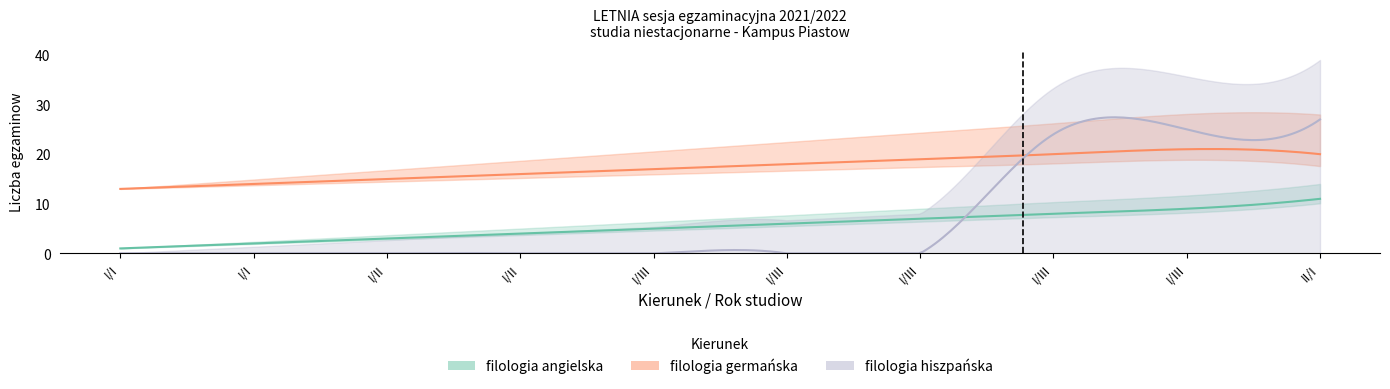

Is the value of filologia germańska at I/I greater than the value of filologia angielska at I/III?

Yes